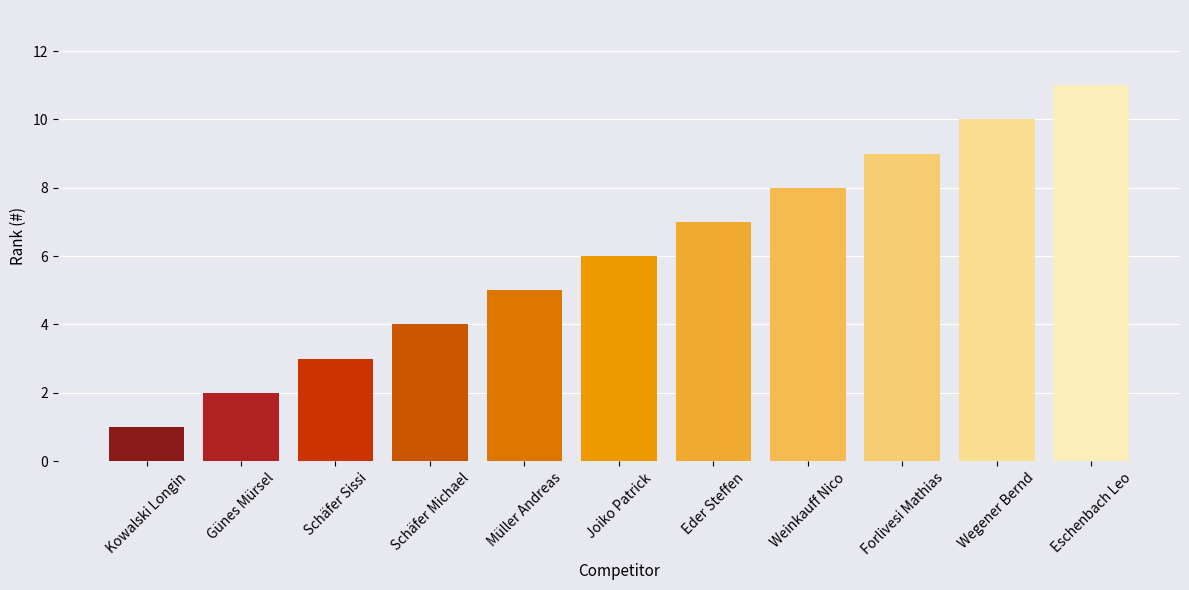

How many data points does each series have?

11